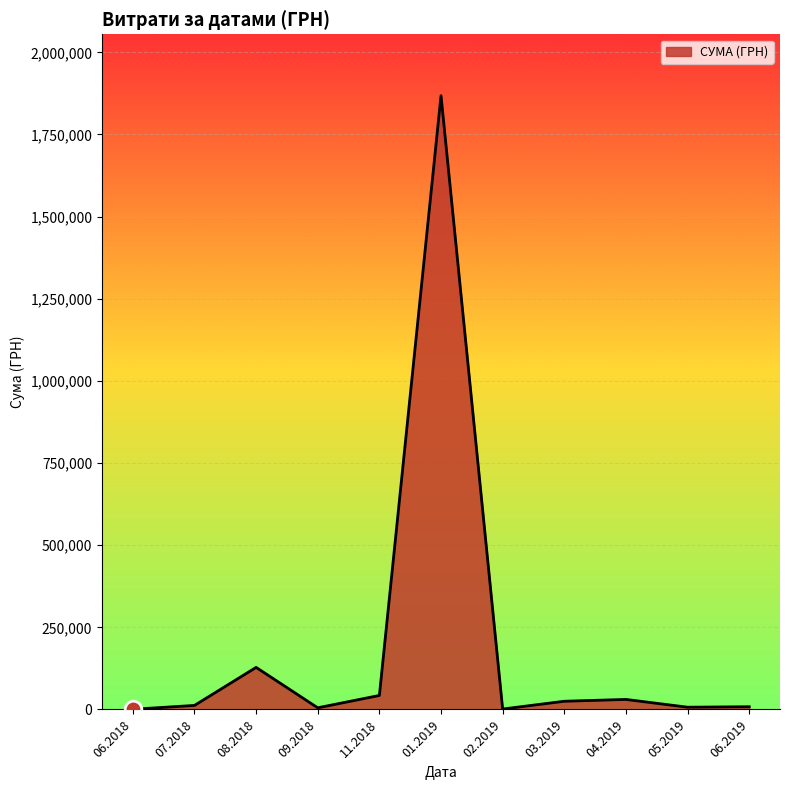

True or false: there are more than 2 points higher than both neighbors.

True